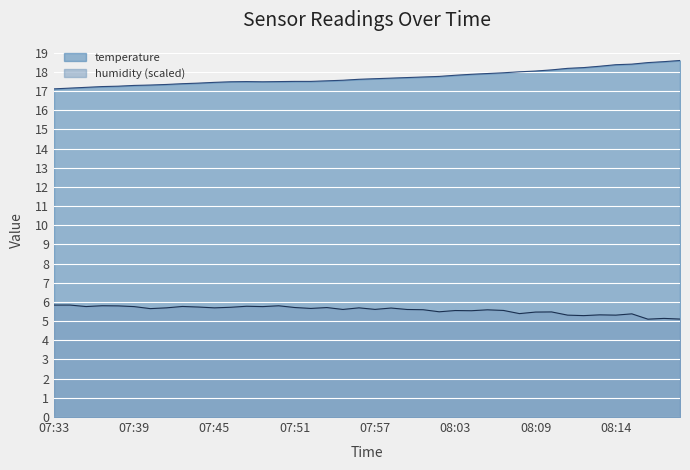

List the series in order of their overall mean, highest first.

temperature, humidity (scaled)